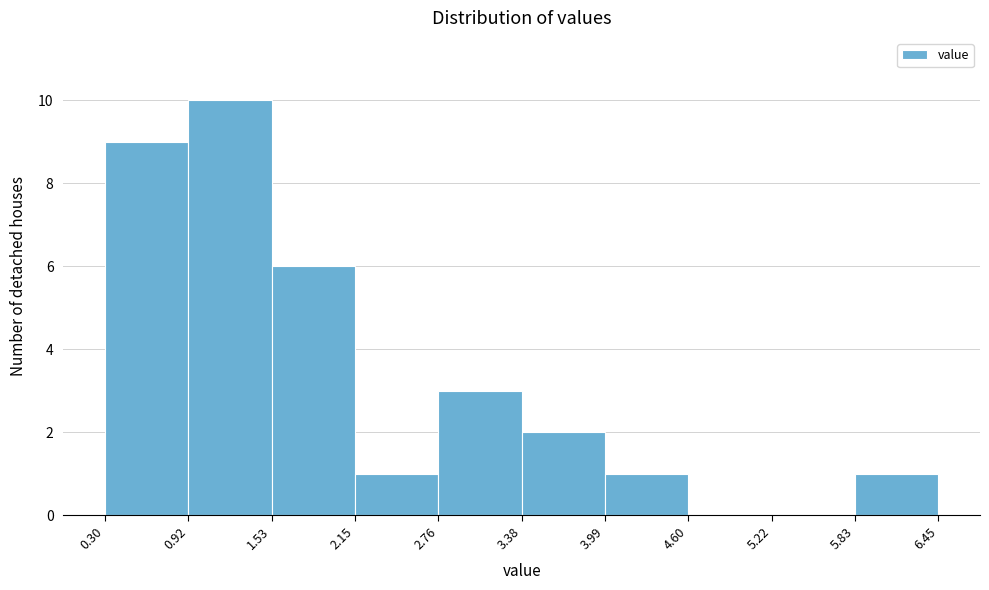

What is the height of the bar covering 0.30 to 0.92 on the x-axis? The values are not printed on the chart, so give them approximately, as read against the axis.

9